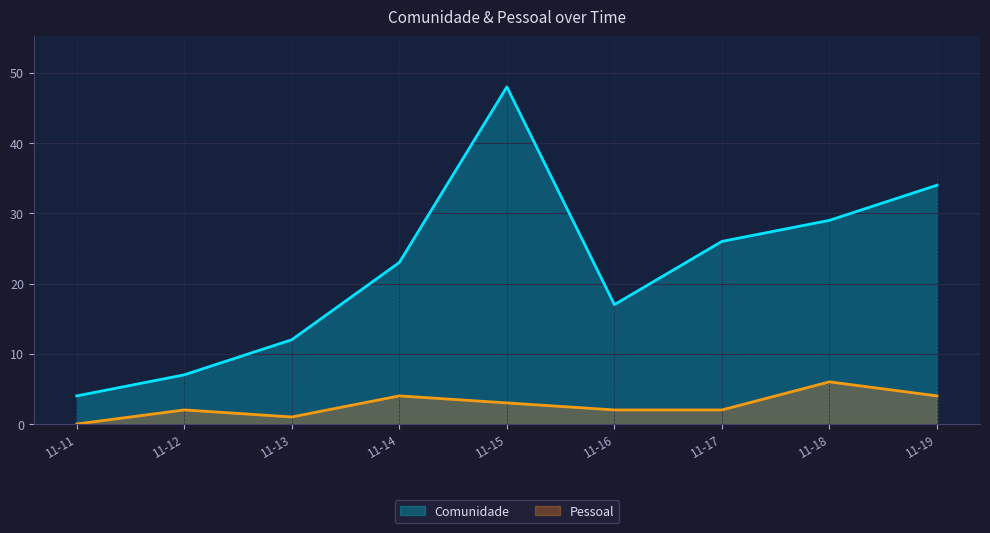

True or false: Pessoal and Comunidade cross at least once.

False